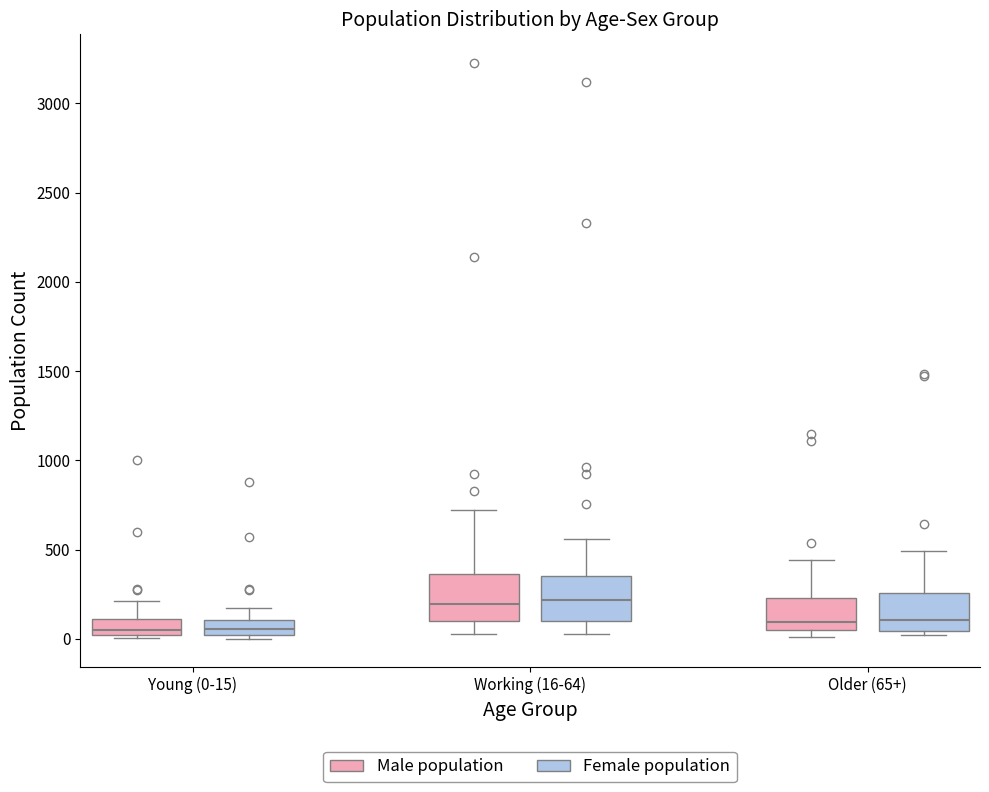

Where does the upper whisker of the box for Working (16-64) (Female population) end on the y-axis? The values are not printed on the chart, so give them approximately, as read against the axis.

550